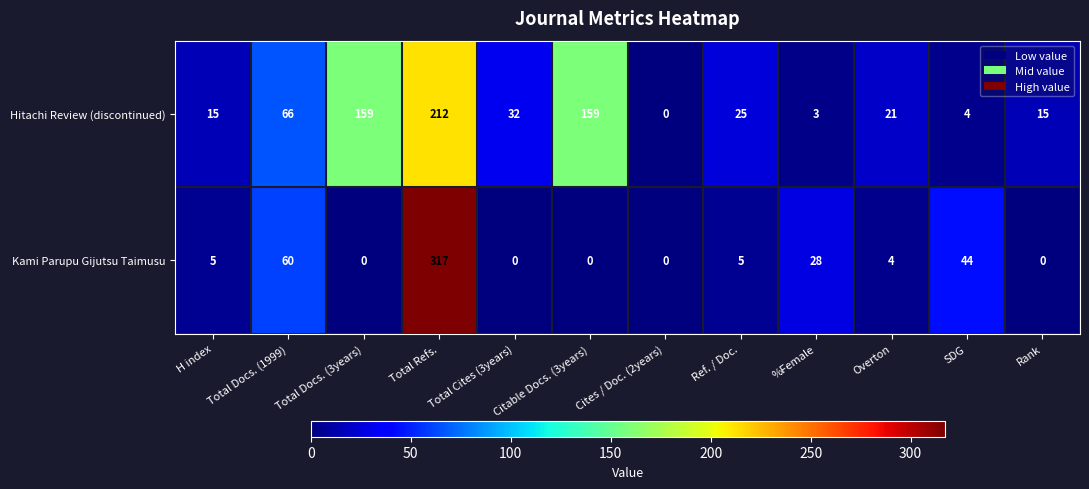

What is the sum of the Hitachi Review (discontinued) values at H index and Total Cites (3years)?

47